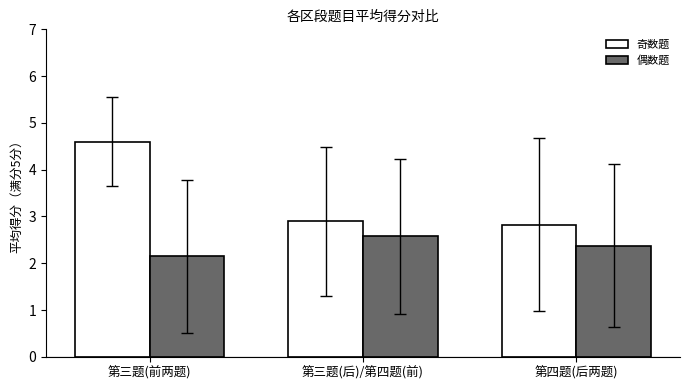

How many groups of bars are there?

3